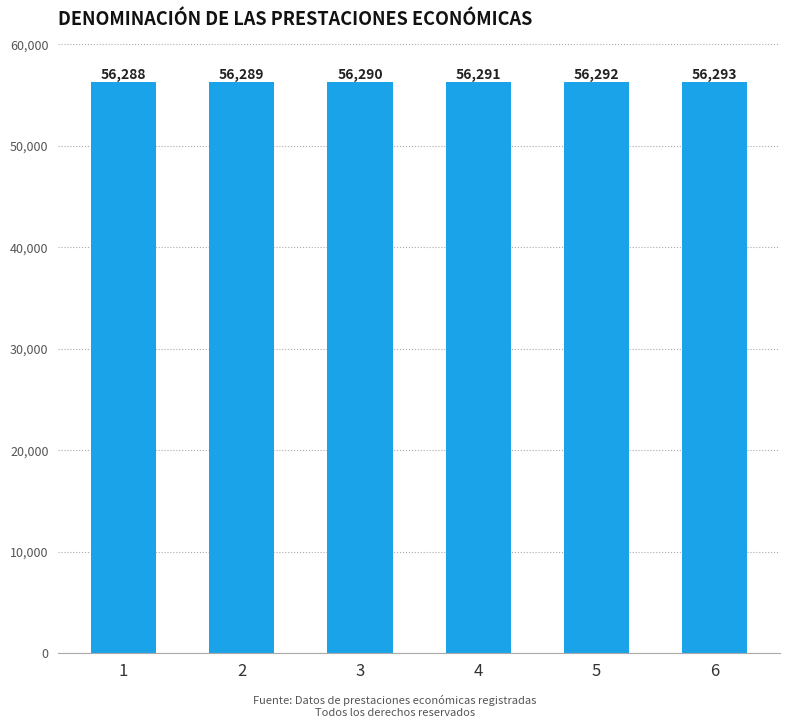

Between 3 and 2, which is larger?

3